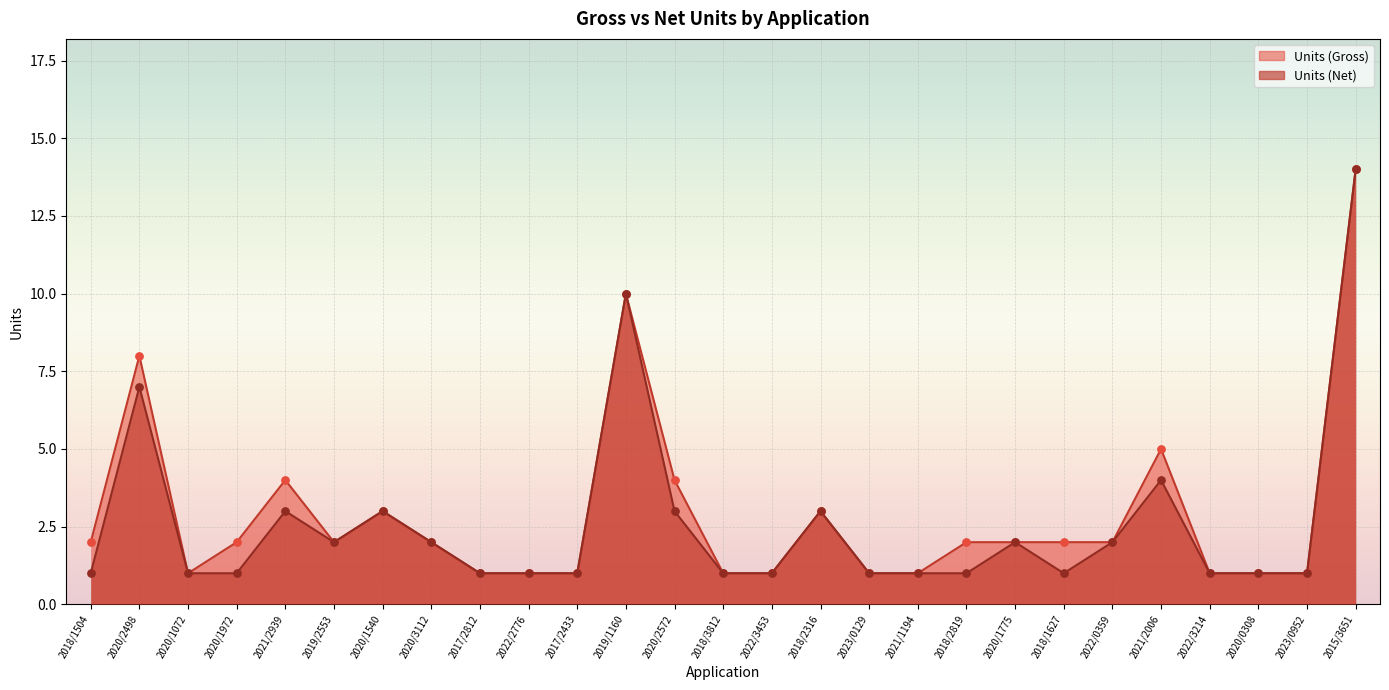

At which category is the sum across all series the highest?

2015/3651